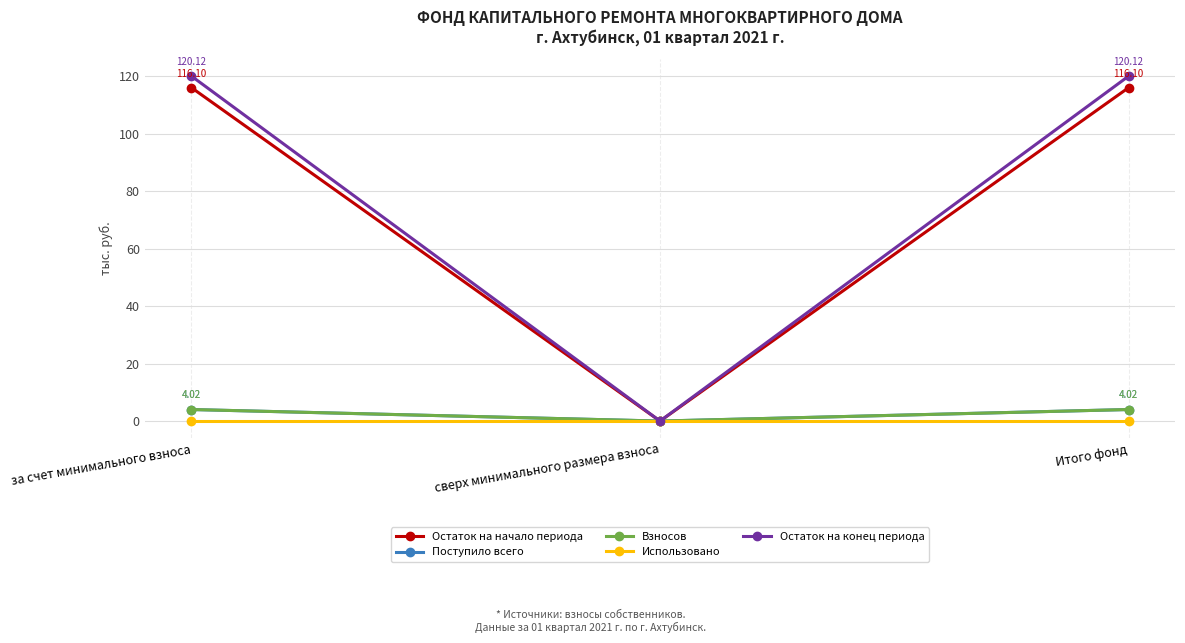

Which series has the largest total across all categories?

Остаток на конец периода